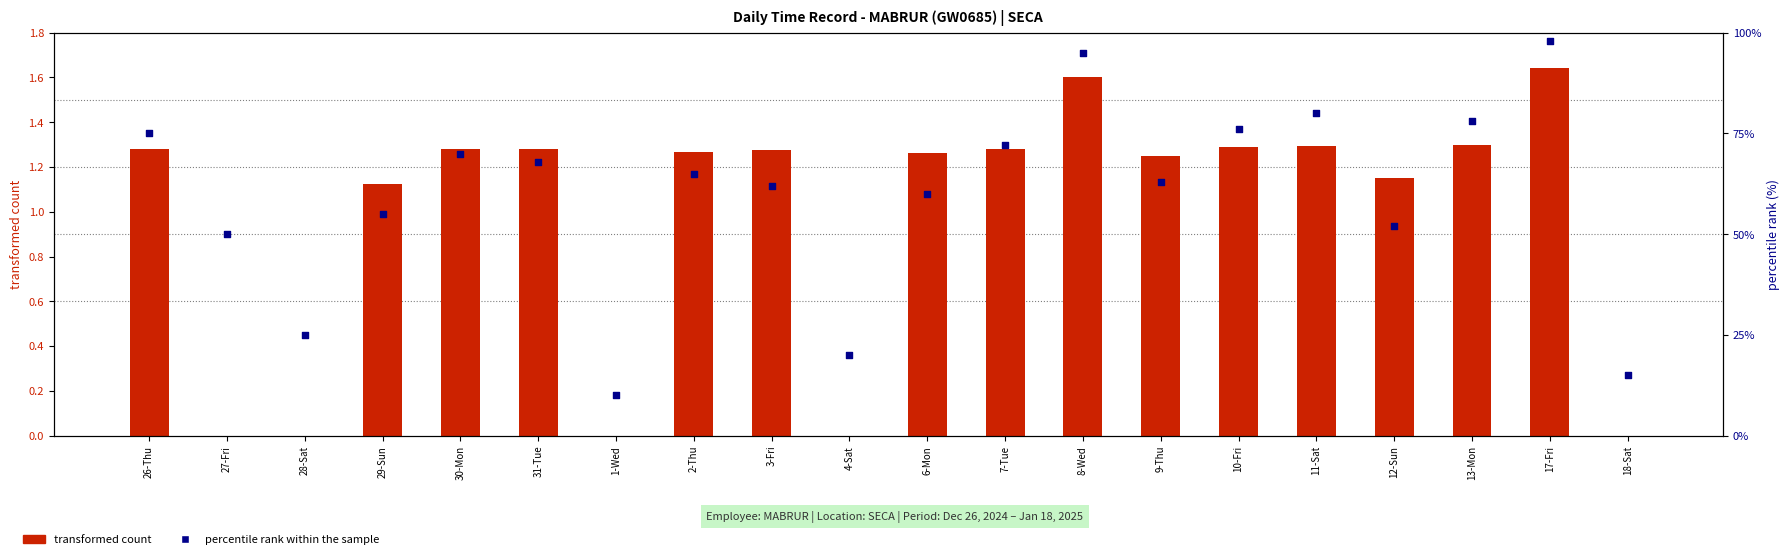

At how many categories does at least one series exceed 97?

1